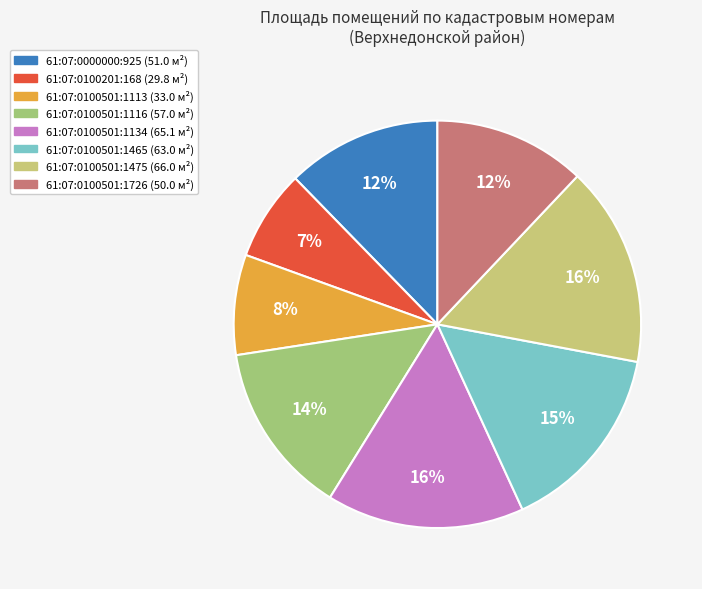

To the nearest percent, what portion does 61:07:0000000:925 represent?

12%